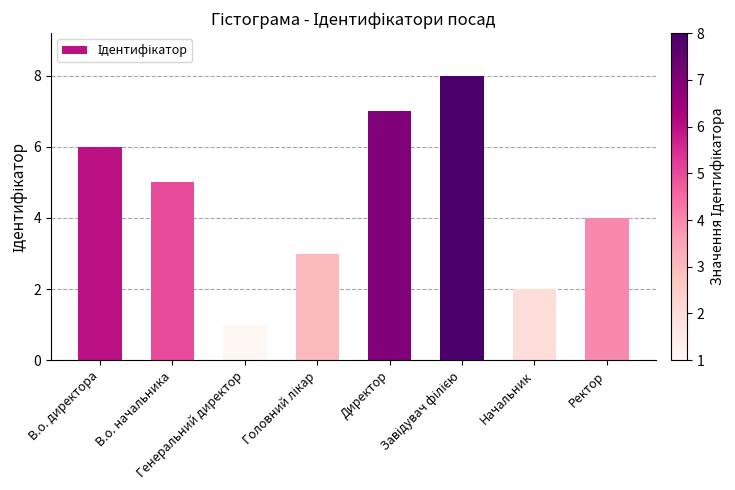

What is the maximum value shown in the chart?

8